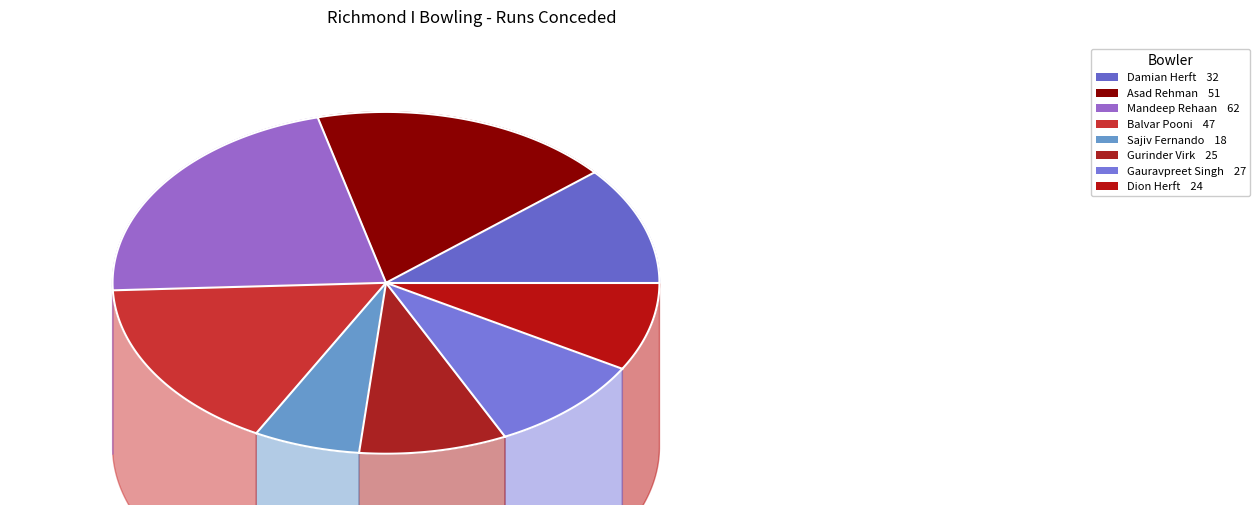

To the nearest percent, what is the average slice percentage?

12%